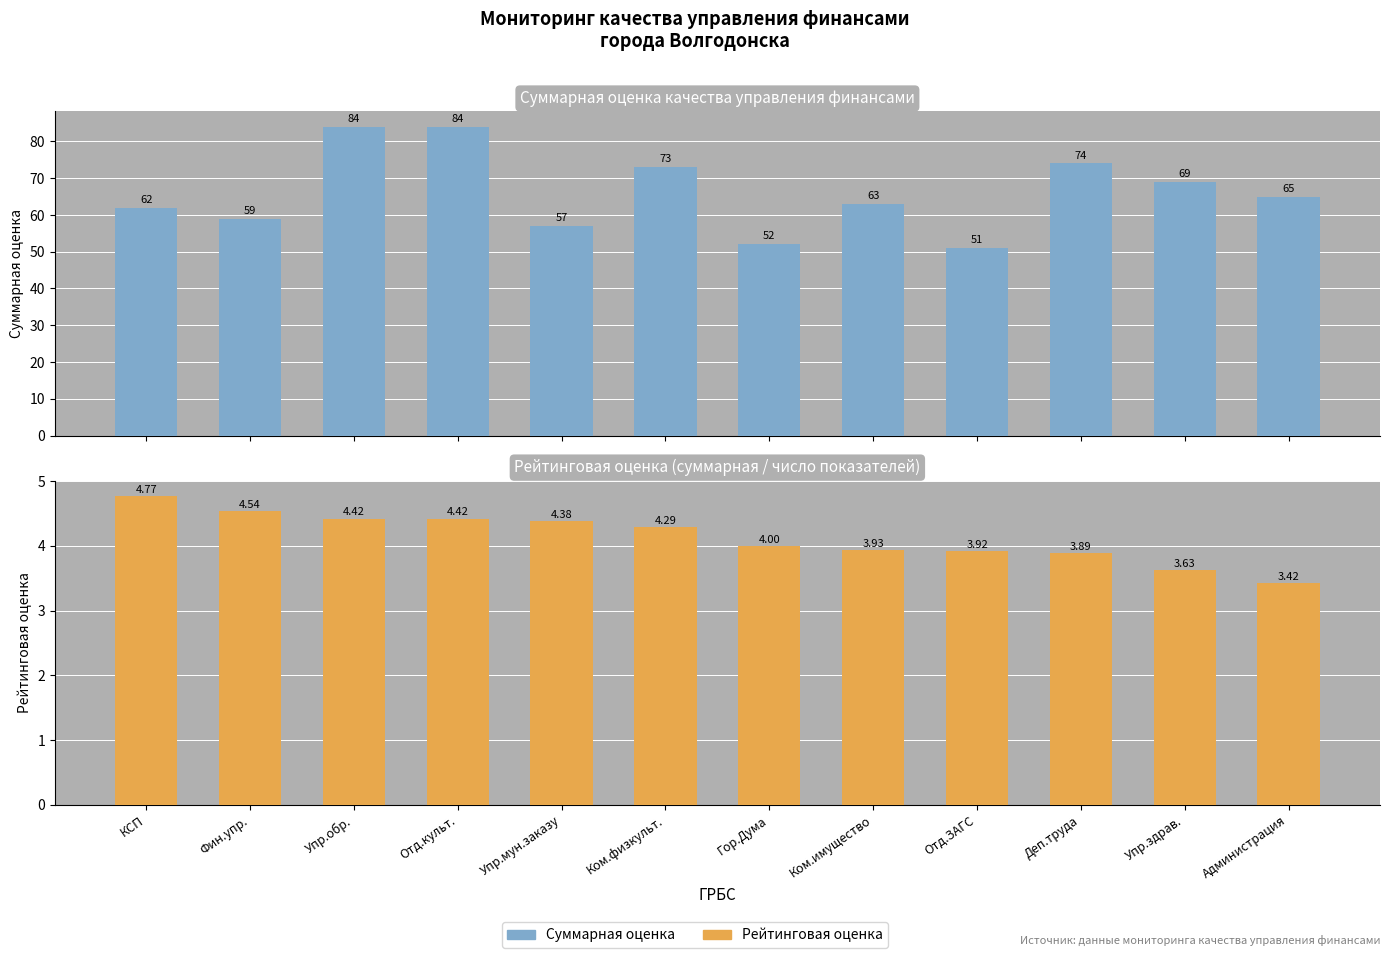

What is the spread (max minus min) of values at Упр.обр.?

79.6